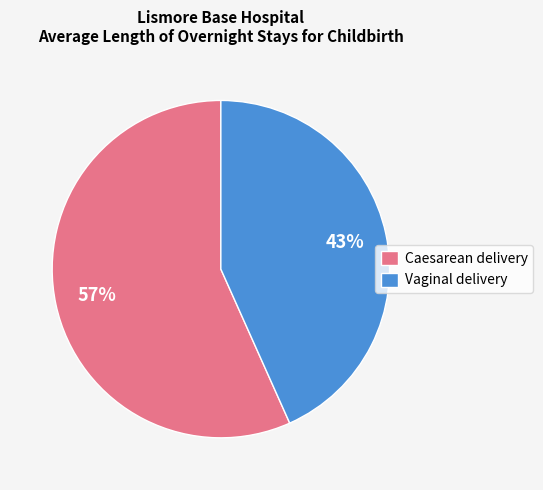

Is the sum of Caesarean delivery and Vaginal delivery greater than half?

Yes